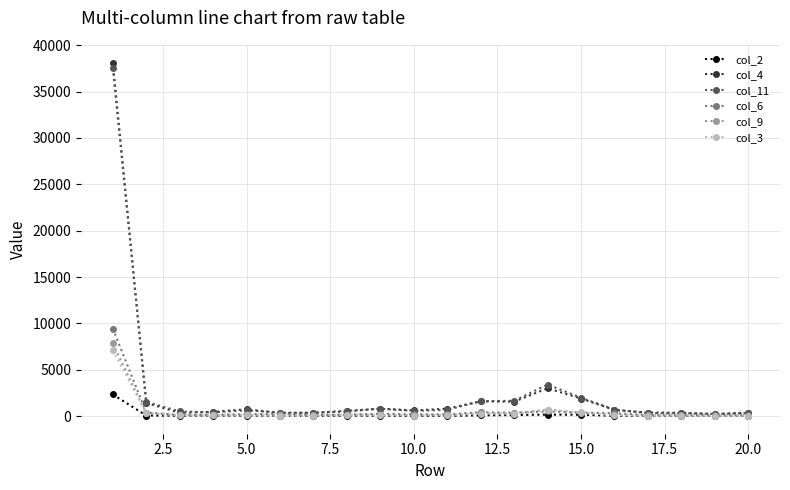

True or false: col_11 has more than 1 interior local peaks.

True